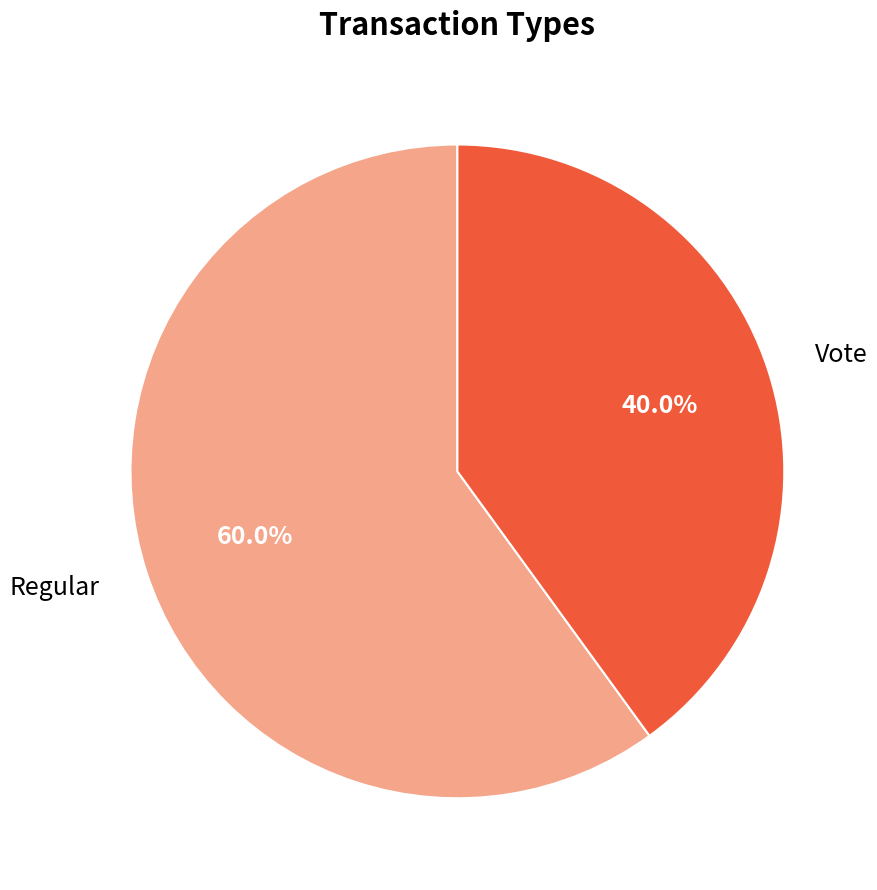

Between Vote and Regular, which is larger?

Regular